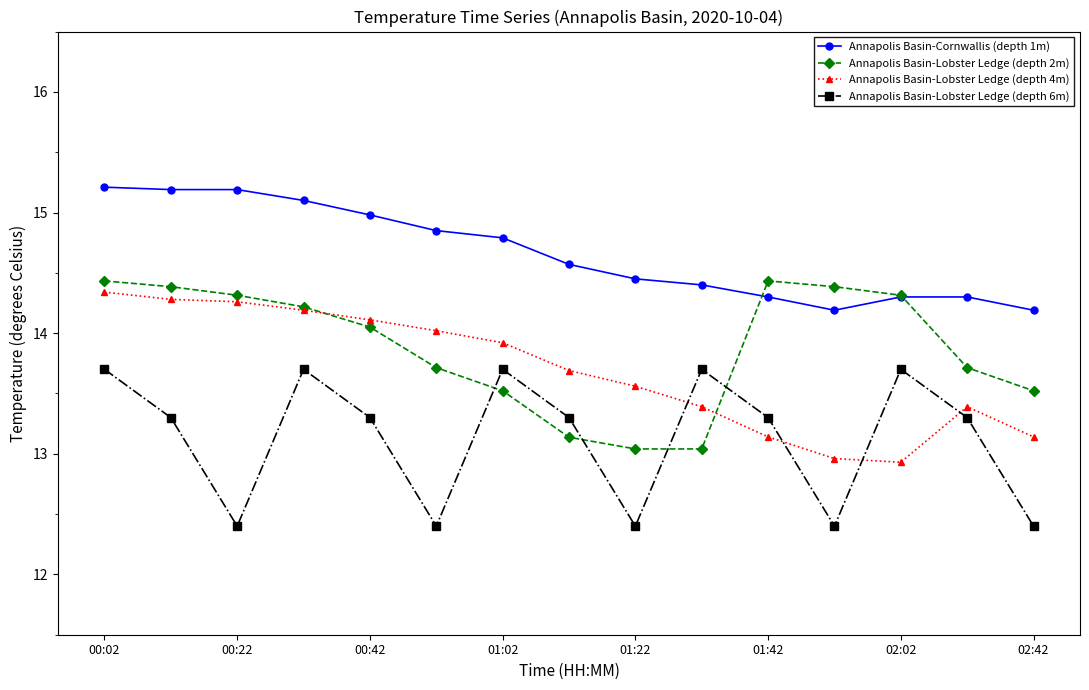

What is the value of the Annapolis Basin-Cornwallis (depth 1m) point at the 5th from the left?

15.0